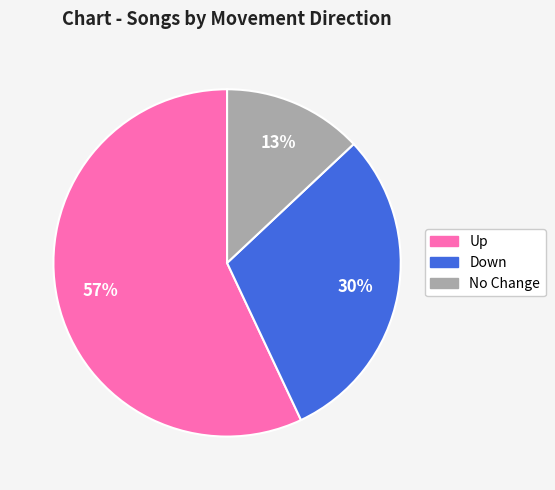

To the nearest percent, what is the difference between the largest and smallest slice percentages?

44%